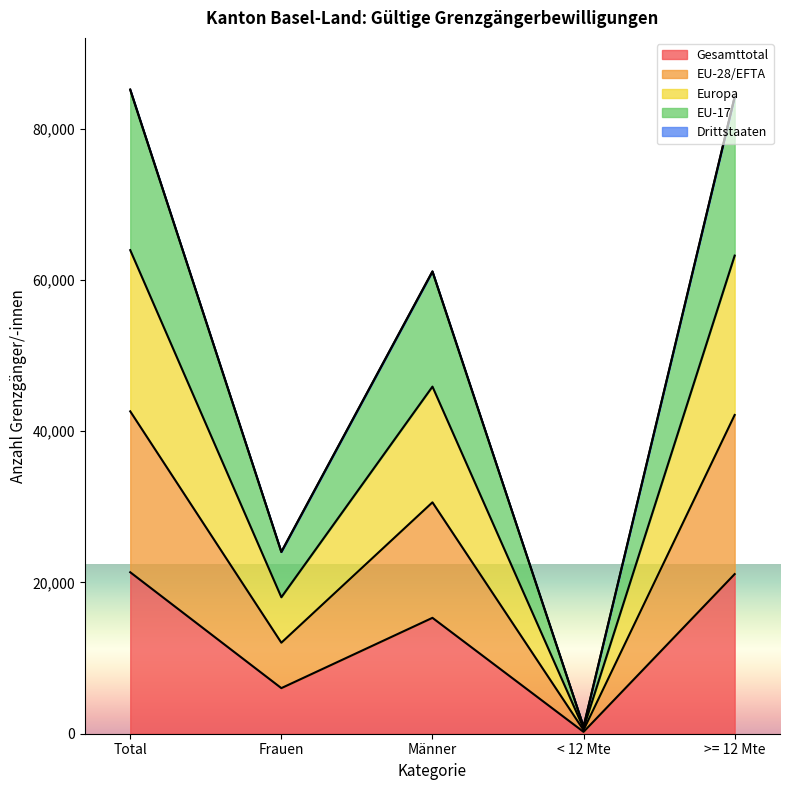

Is the value of Europa at Männer greater than the value of Gesamttotal at Männer?

Yes